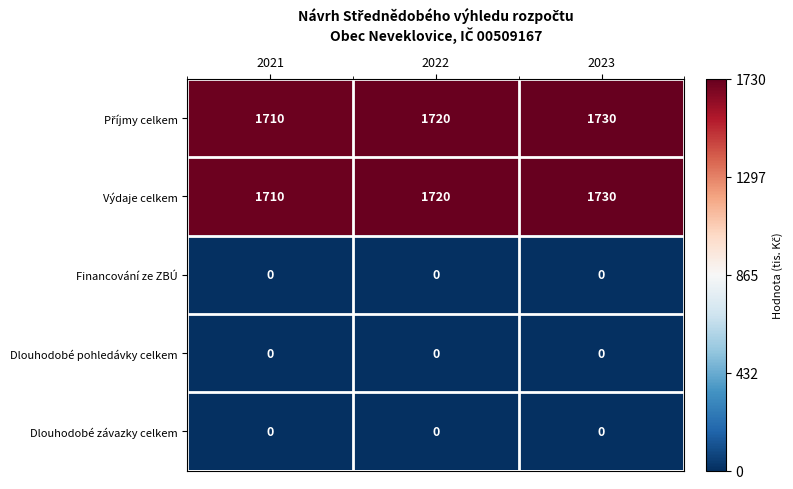

What is the difference between the Výdaje celkem values at 2023 and 2022?

10